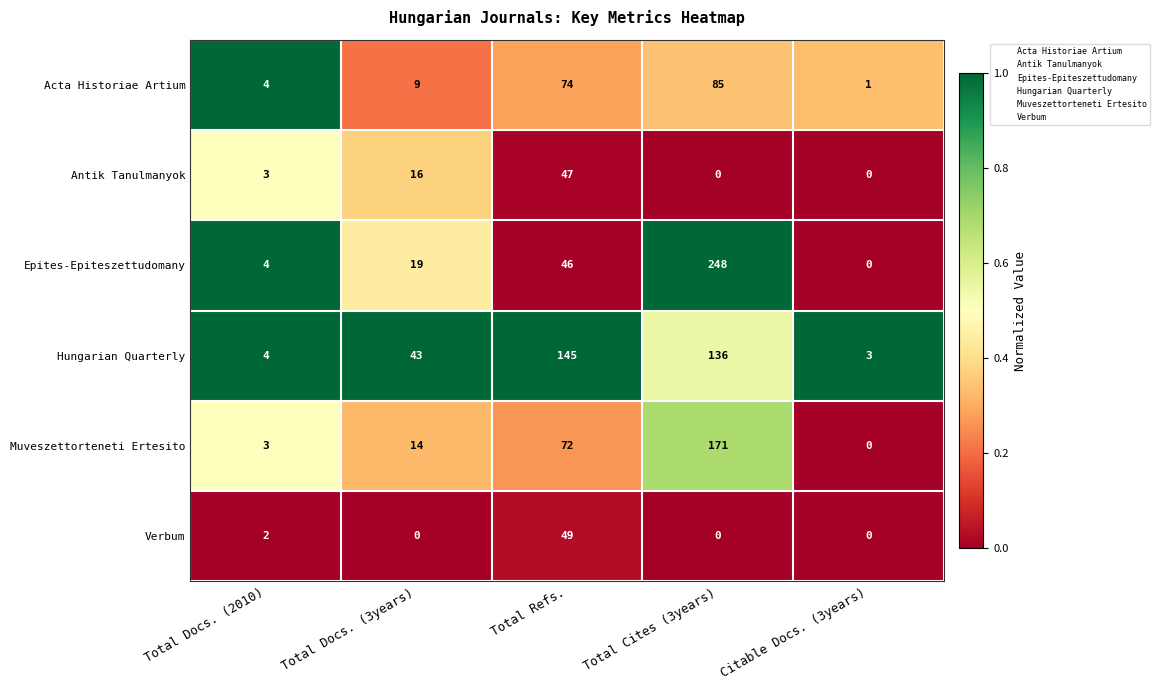

List the labels in order of Epites-Epiteszettudomany value, largest first.

Total Cites (3years), Total Refs., Total Docs. (3years), Total Docs. (2010), Citable Docs. (3years)